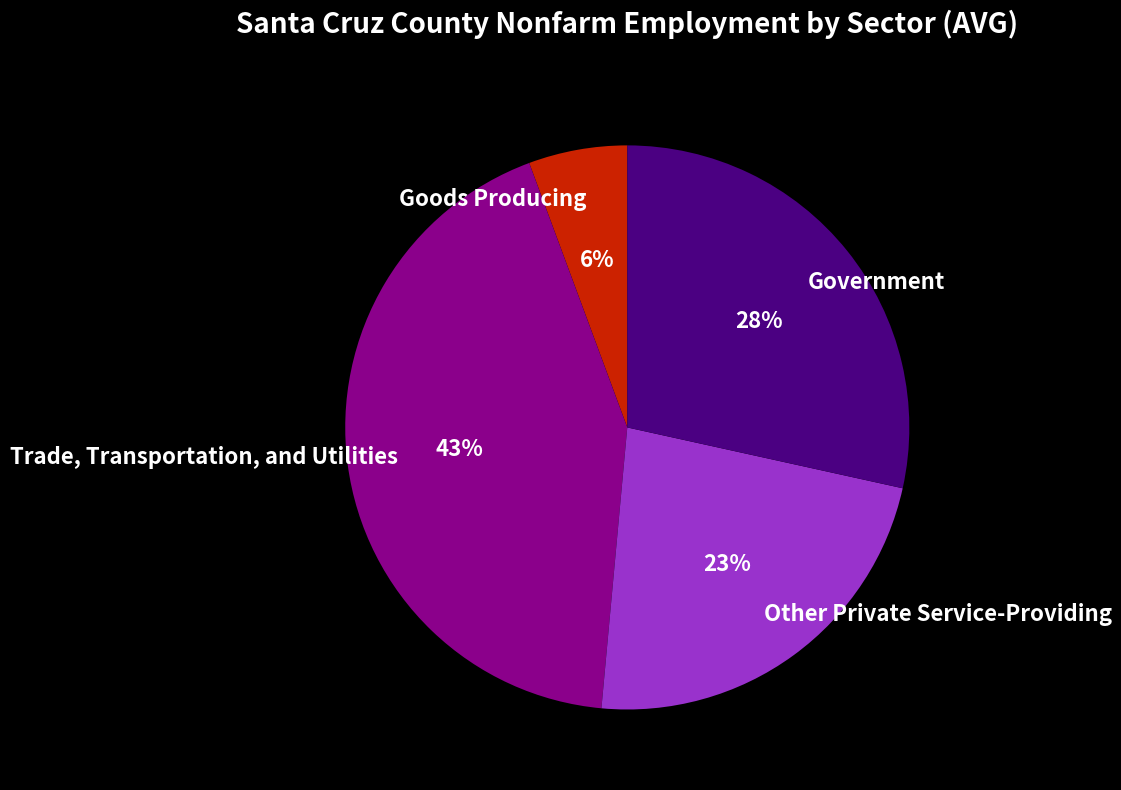

The Government slice represents 38% of the pie. True or false?

False